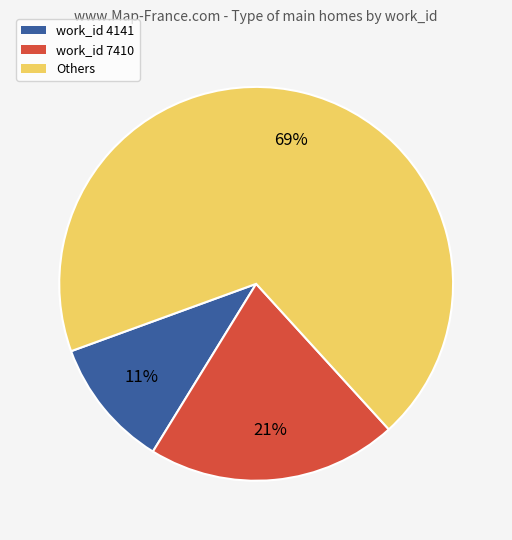

Is there any slice that represents more than half of the pie?

Yes